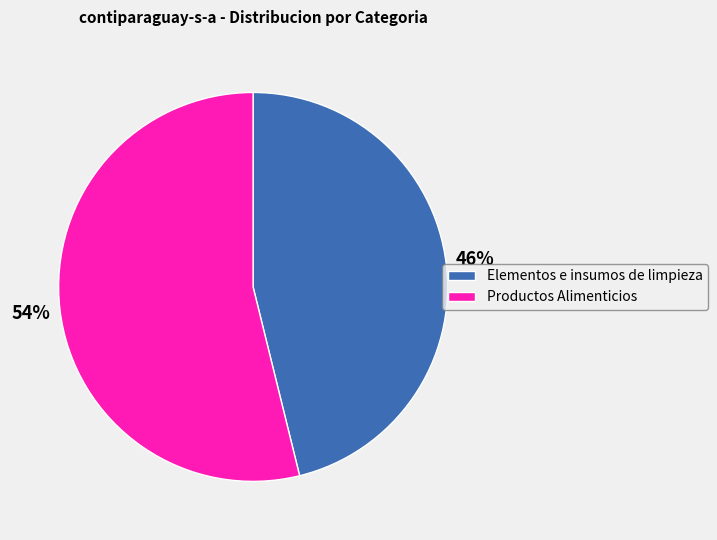

To the nearest percent, what portion does Productos Alimenticios represent?

54%